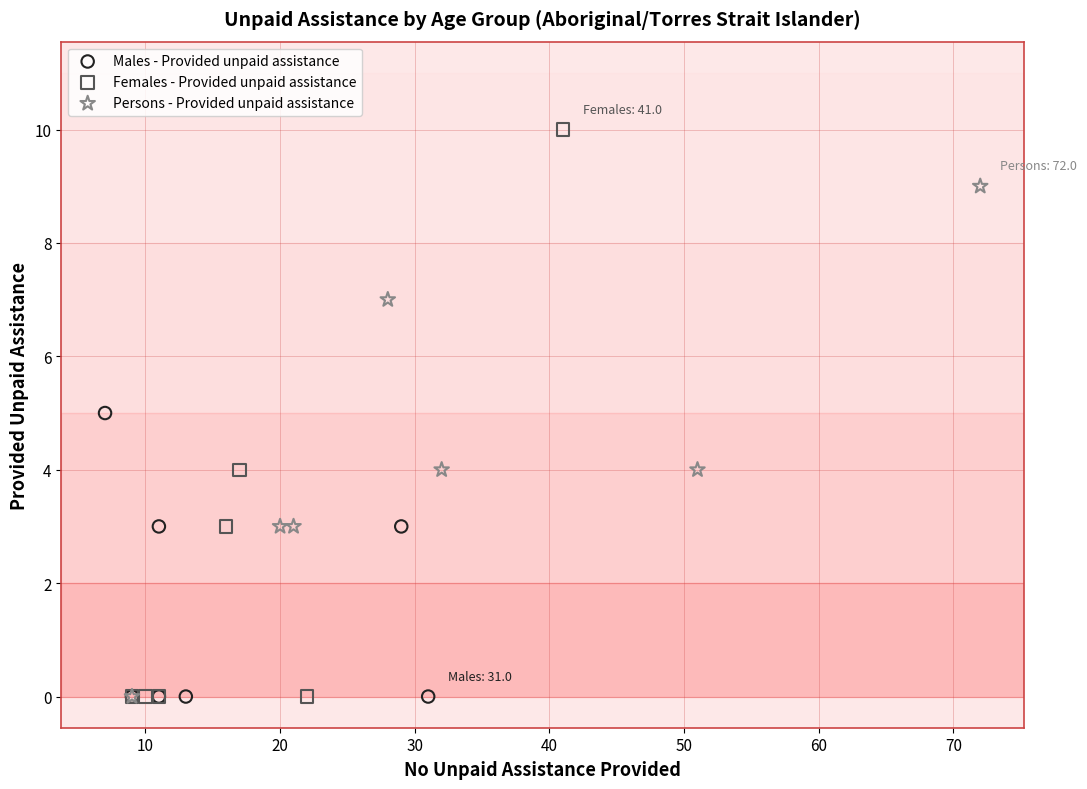

Which series contains the highest Y value?

Females - Provided unpaid assistance